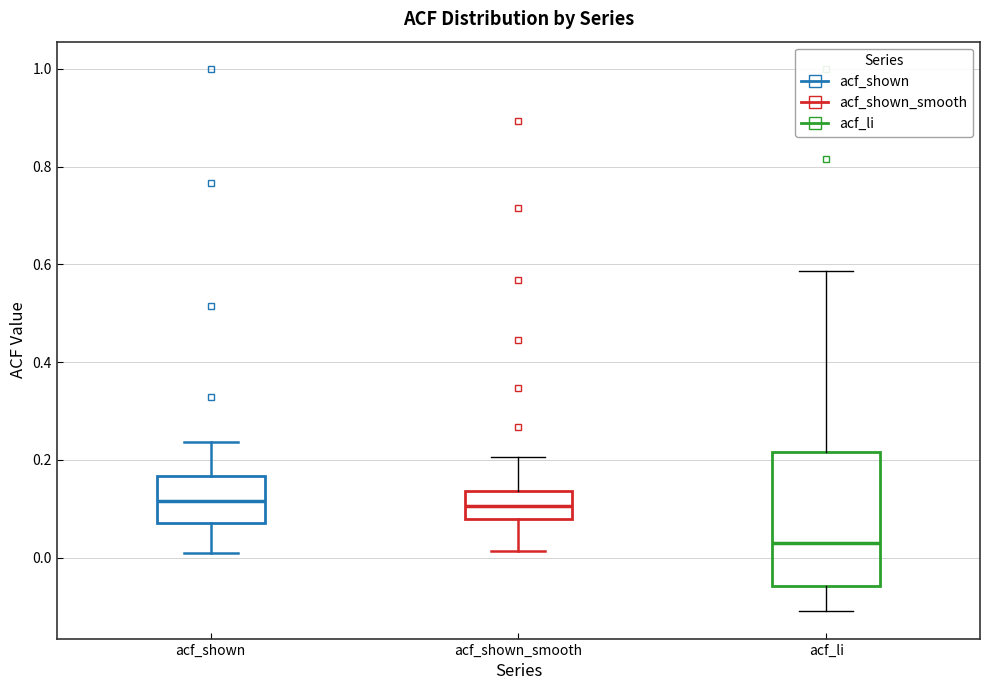

Reading left to right, transcribe this box plot: for each box, give where its median line is, the range the box spans, and where its two whiskers end, as read against the y-axis. The values are not printed on the chart, so give them approximately, as read against the axis.

acf_shown: median 0.12, box 0.08 to 0.16, whiskers 0.00 to 0.24
acf_shown_smooth: median 0.10, box 0.08 to 0.14, whiskers 0.02 to 0.20
acf_li: median 0.04, box -0.06 to 0.22, whiskers -0.10 to 0.58